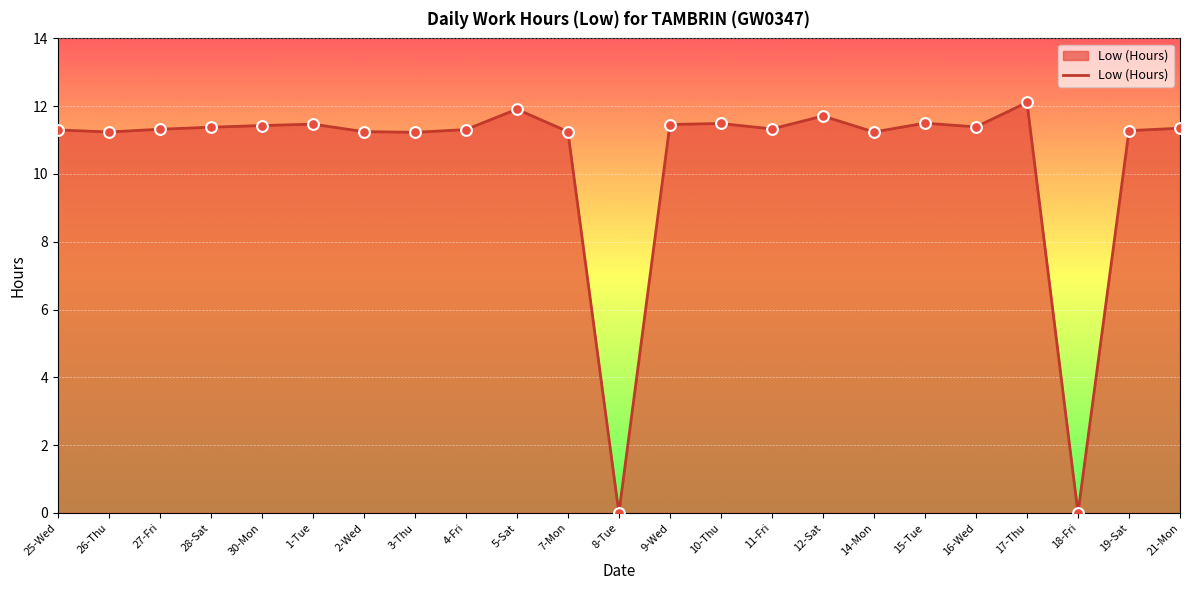

What is the ratio of the value at 3-Thu to the value at 7-Mon?

1.0